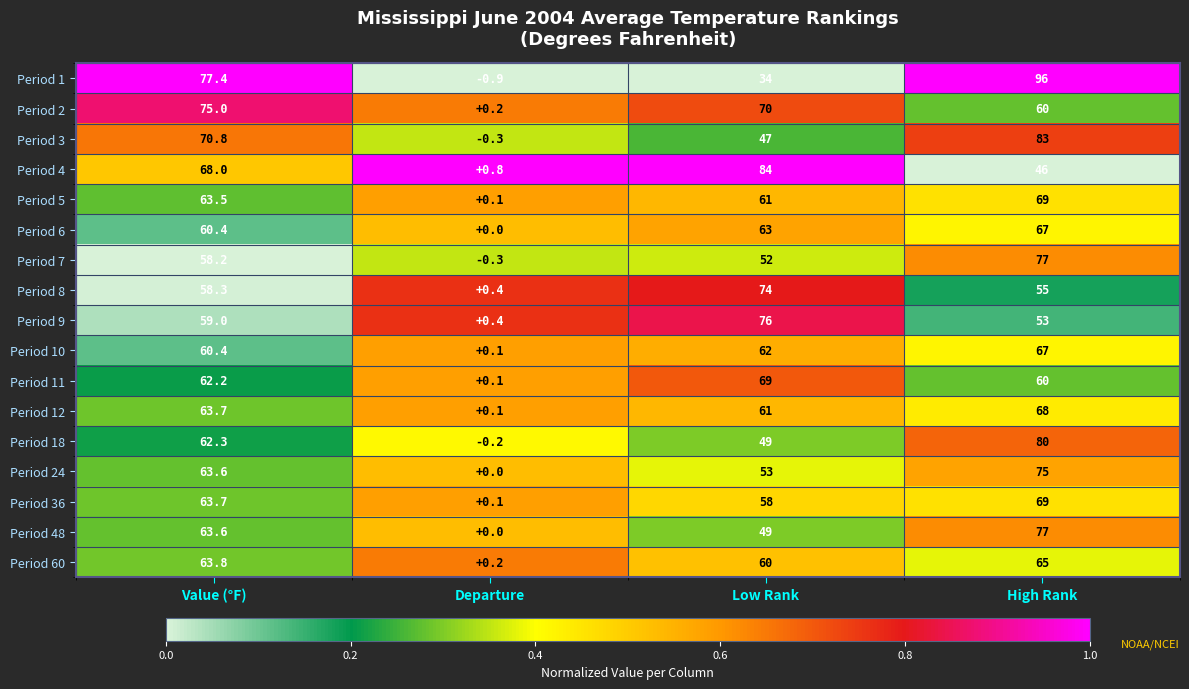

What is the difference between the Period 60 values at Low Rank and Departure?

59.8